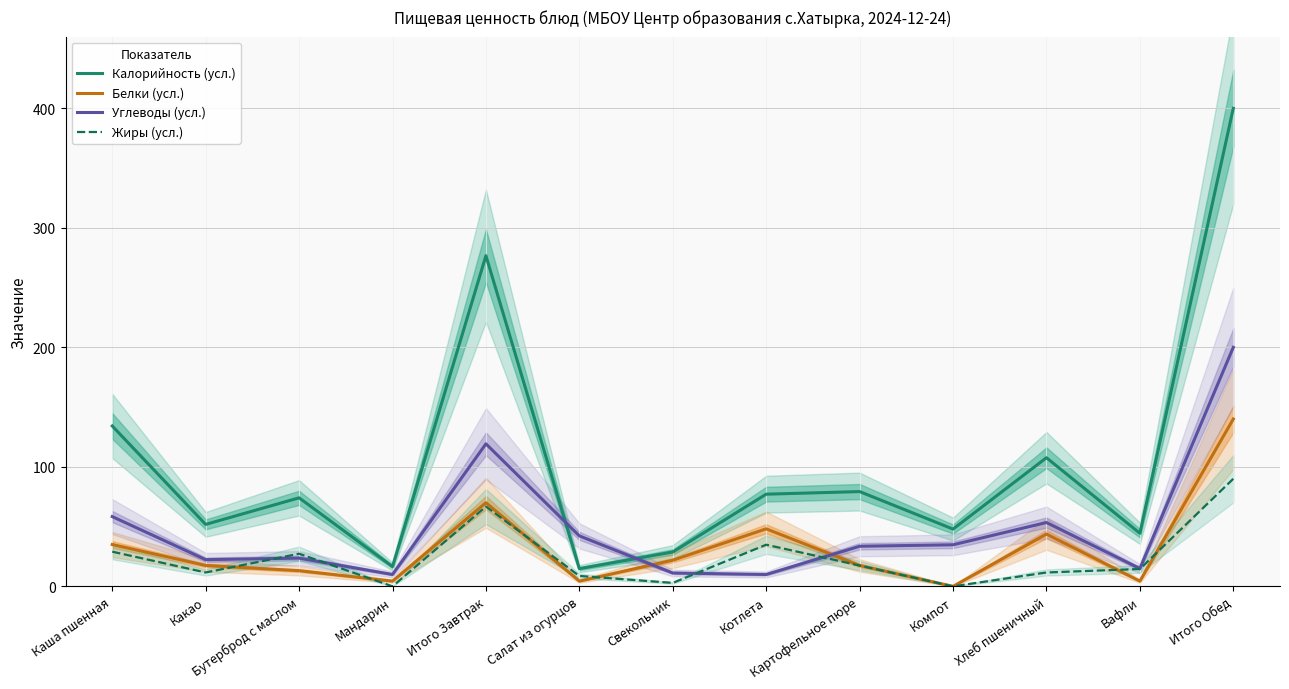

How many categories are shown in the chart?

13